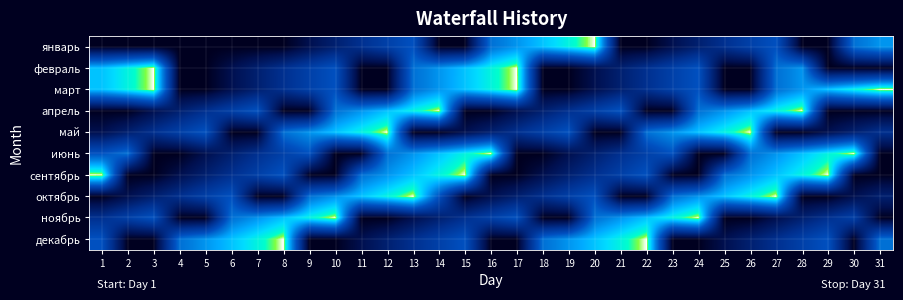

Which has a higher value, 25 or 20?

20